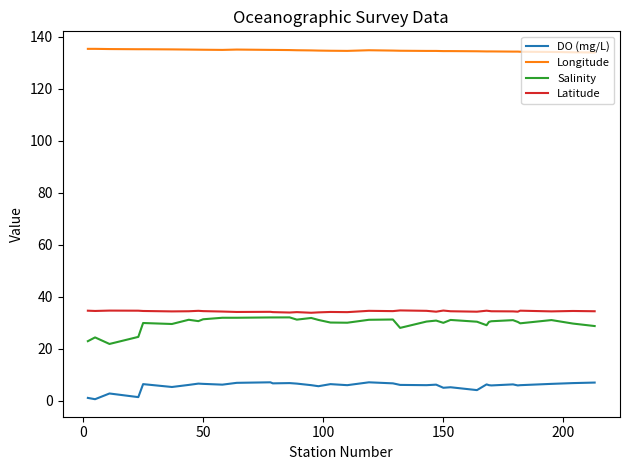

What is the difference between the maximum and minimum values in the DO (mg/L) series?

6.5